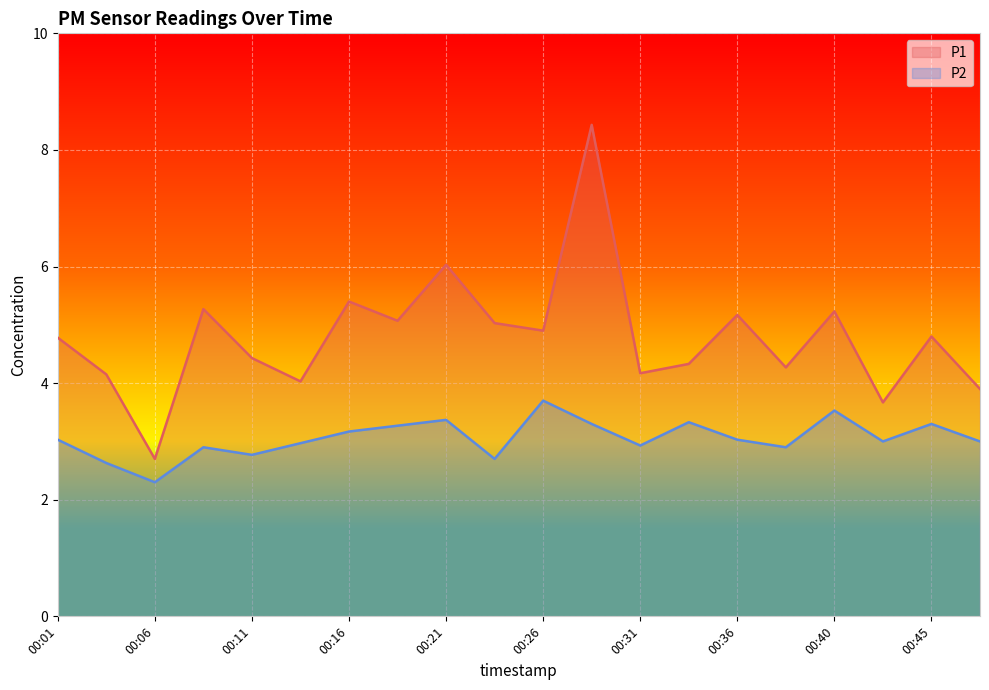

What is the smallest value displayed?

2.3